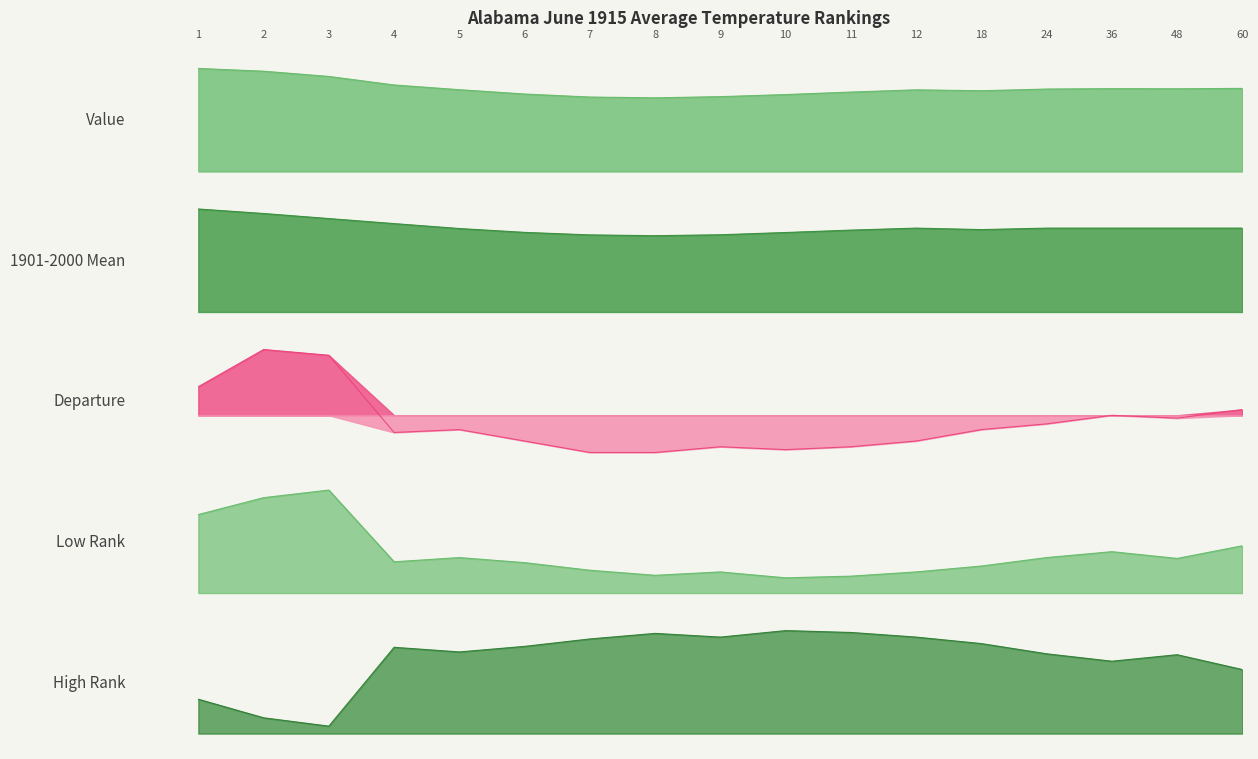

How many interior local peaks does the Departure series have?

4